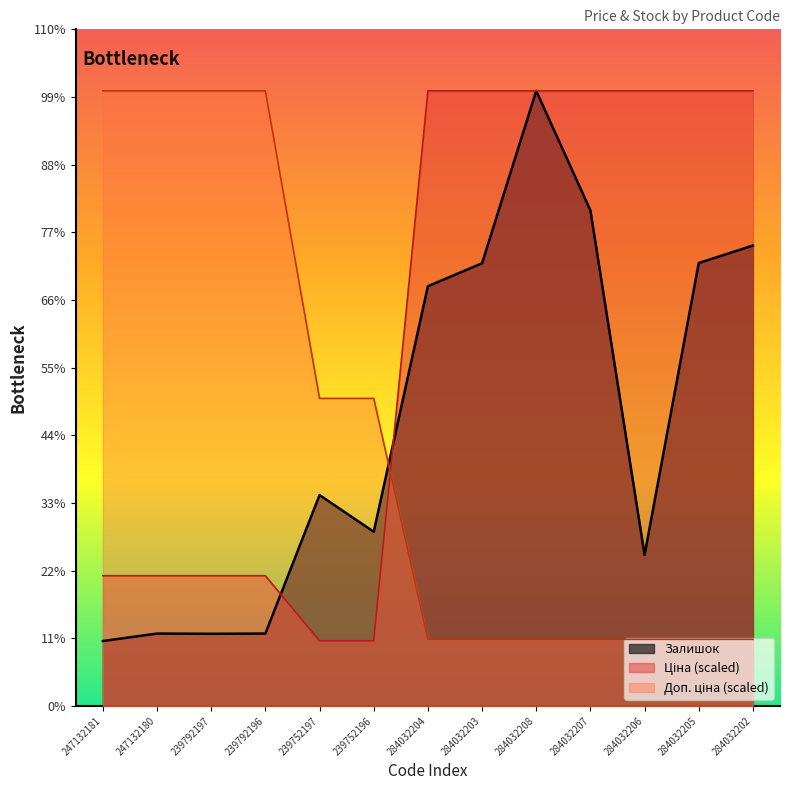

How many series are shown in this chart?

3